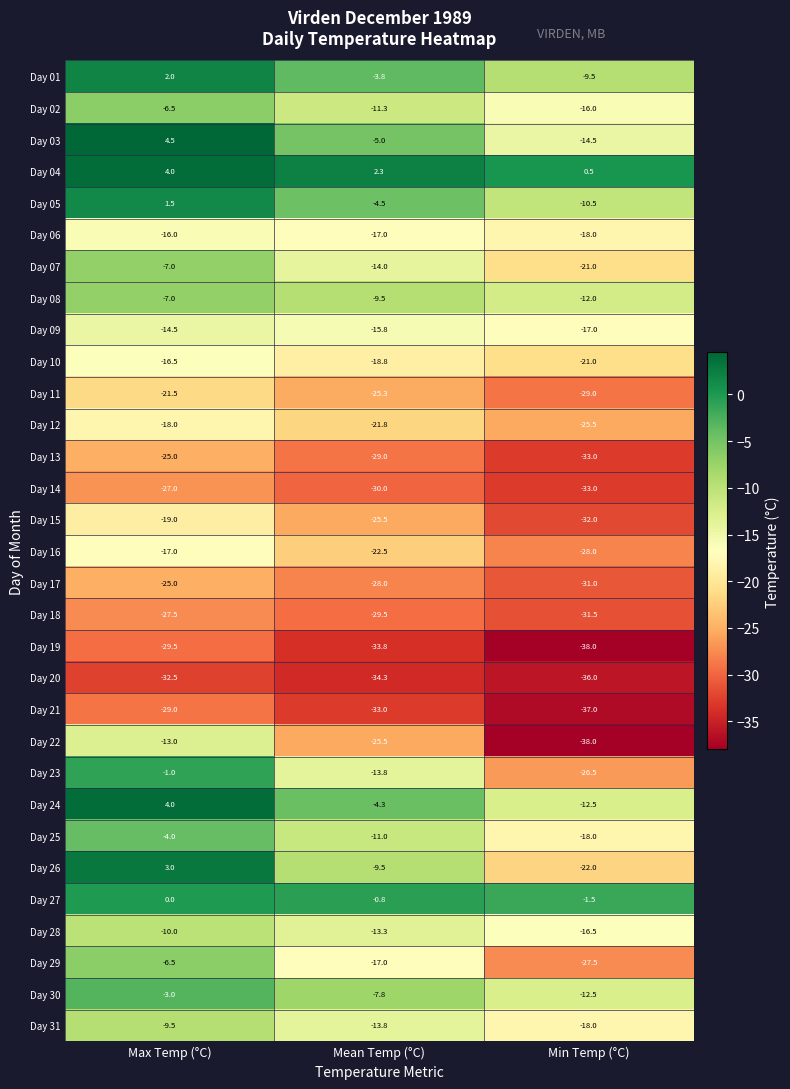

The Day 15 series shows -19.2 at Min Temp (°C). True or false?

False